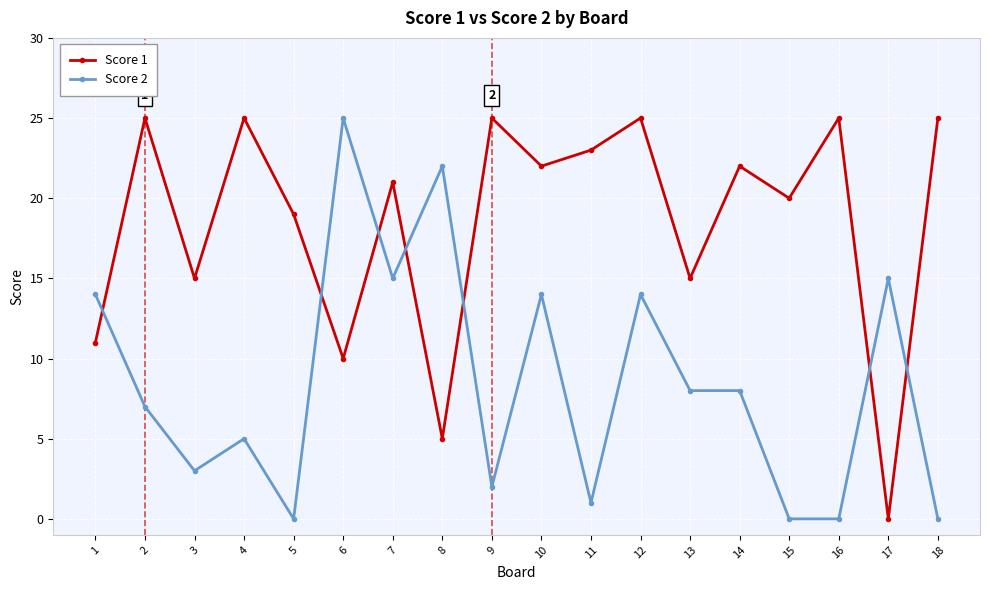

How many data points in Score 1 are less than 22?

9